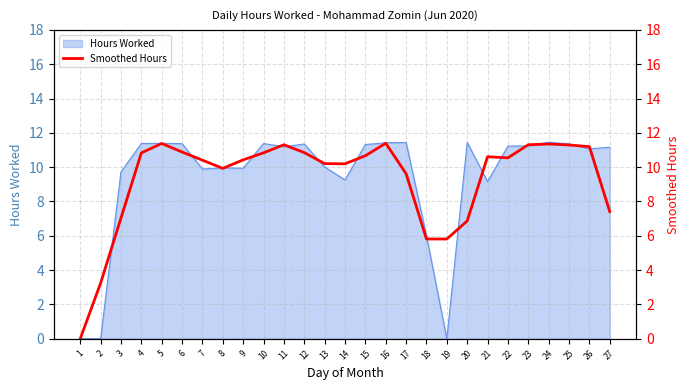

How many points are higher than both their immediate neighbors (excluding endpoints)?

5